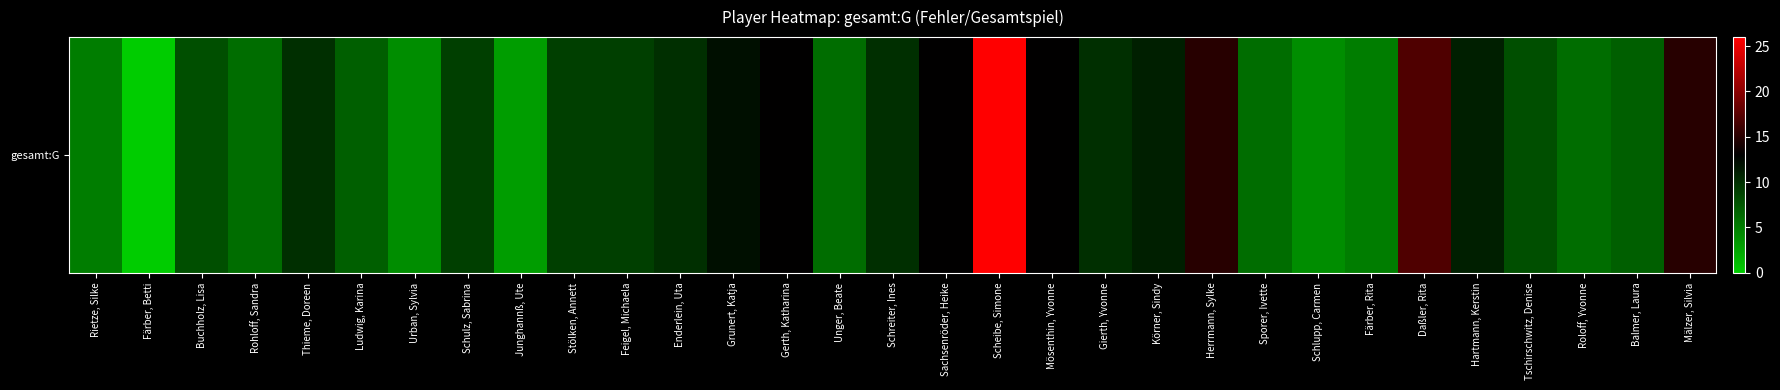

Between Junghannß, Ute and Schreiter, Ines, which is larger?

Schreiter, Ines